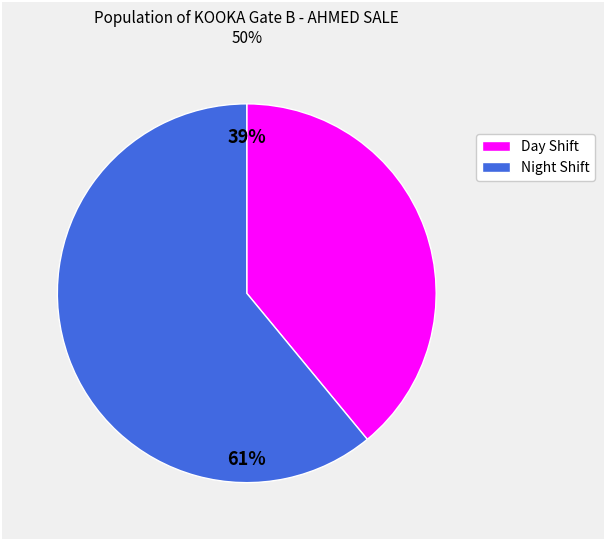

Is there a majority slice in this chart?

Yes